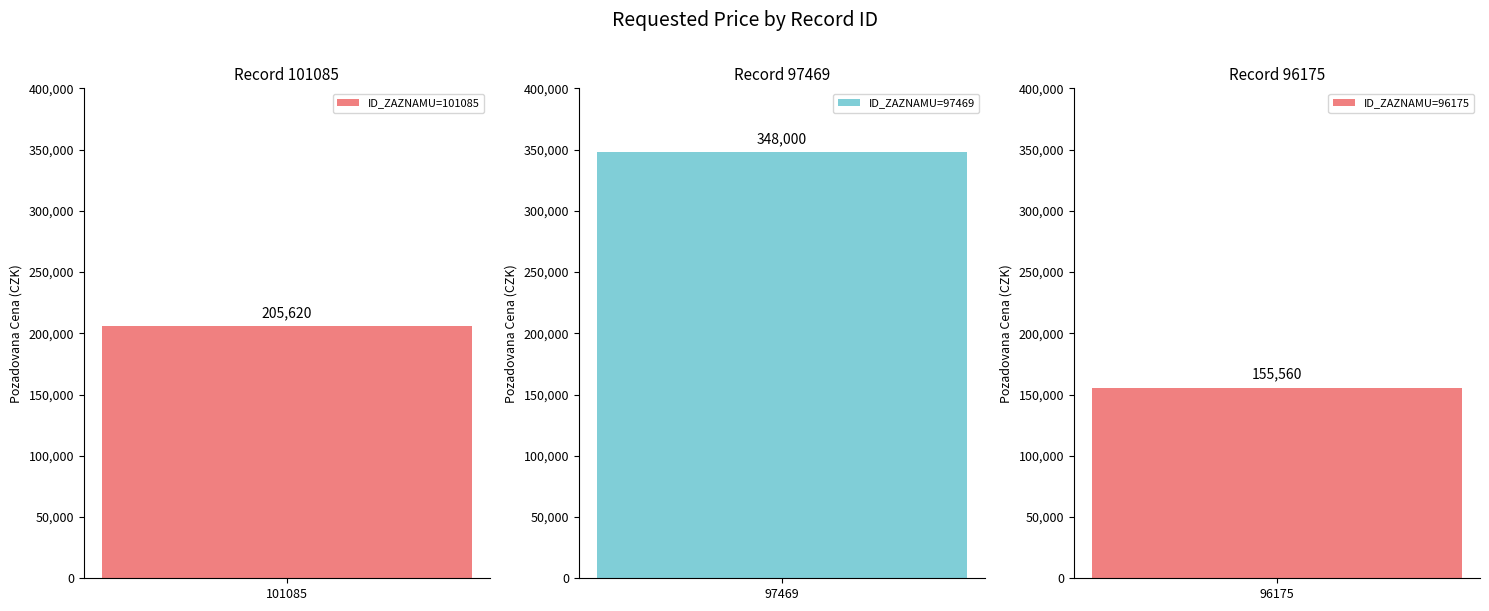

How many data points are less than 205620?

1